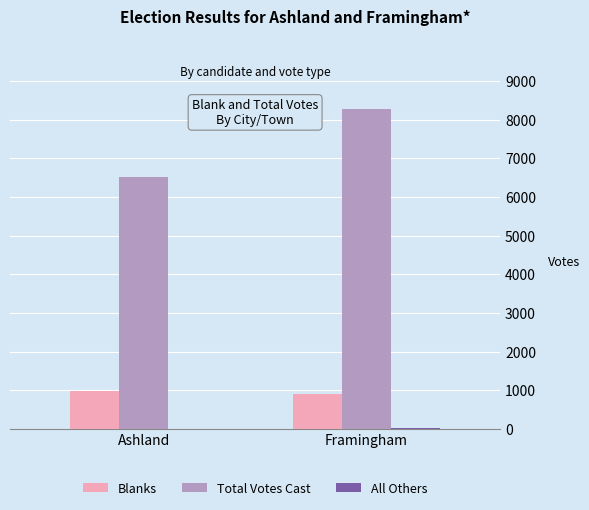

At which category is the sum across all series the highest?

Framingham